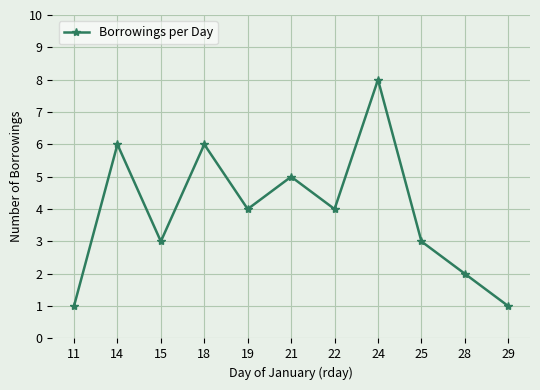

What is the sum of the values at 28 and 24?

10